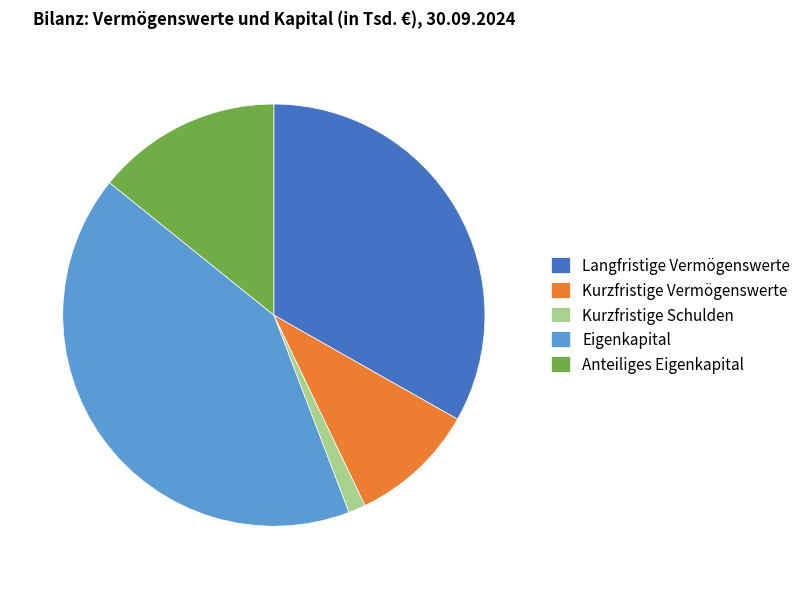

Count the number of slices in the pie.

5